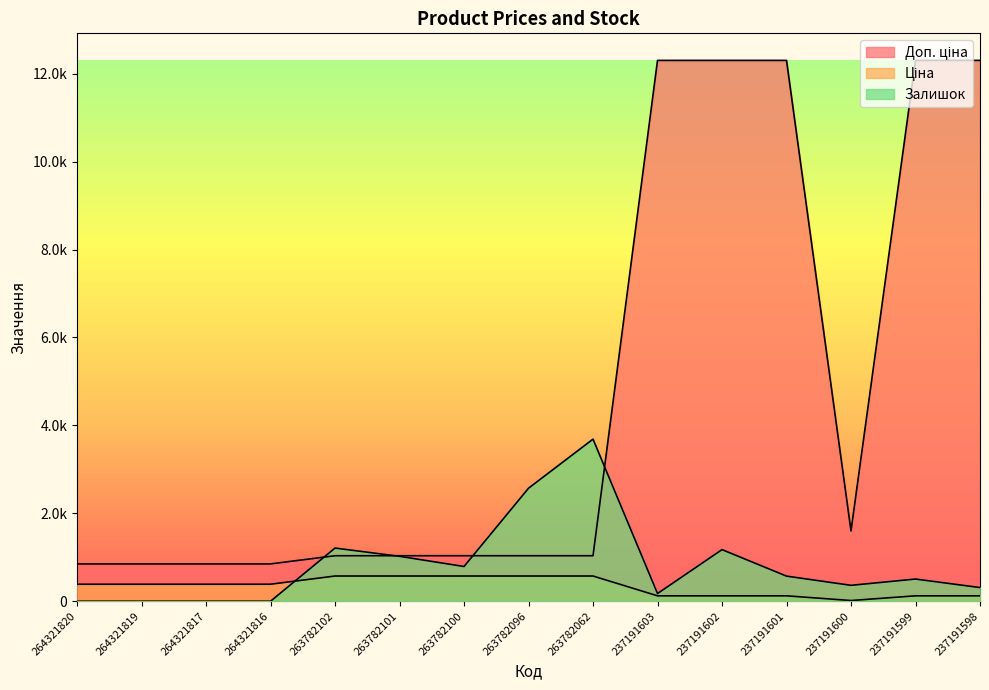

How many lines are shown in the chart?

3